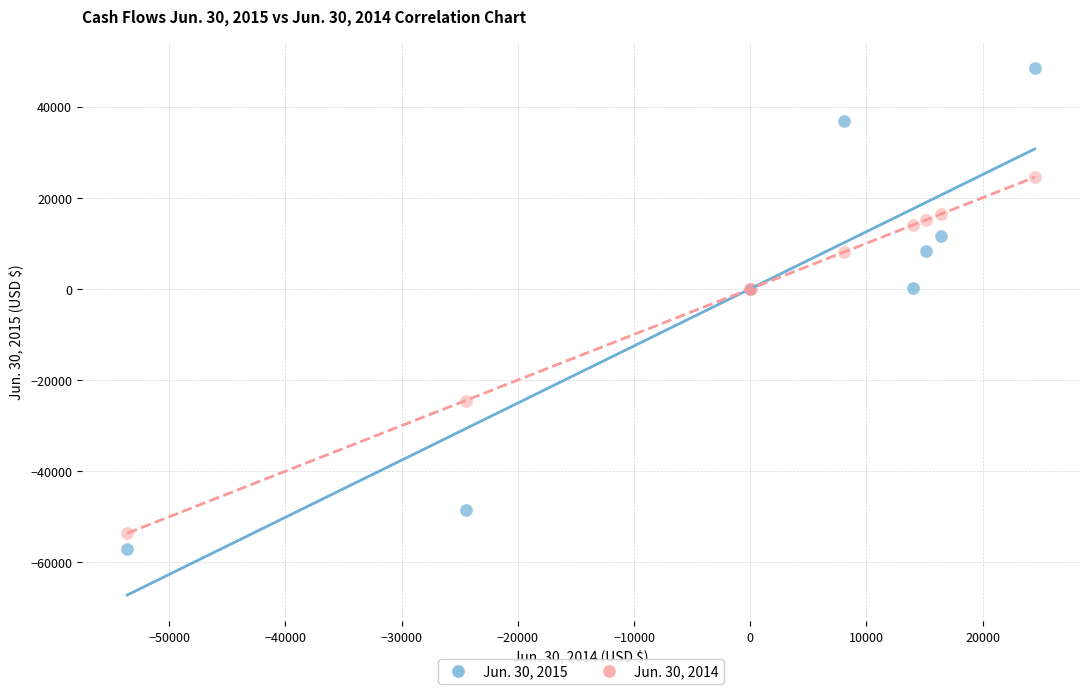

Which series reaches the maximum Y coordinate?

Jun. 30, 2015